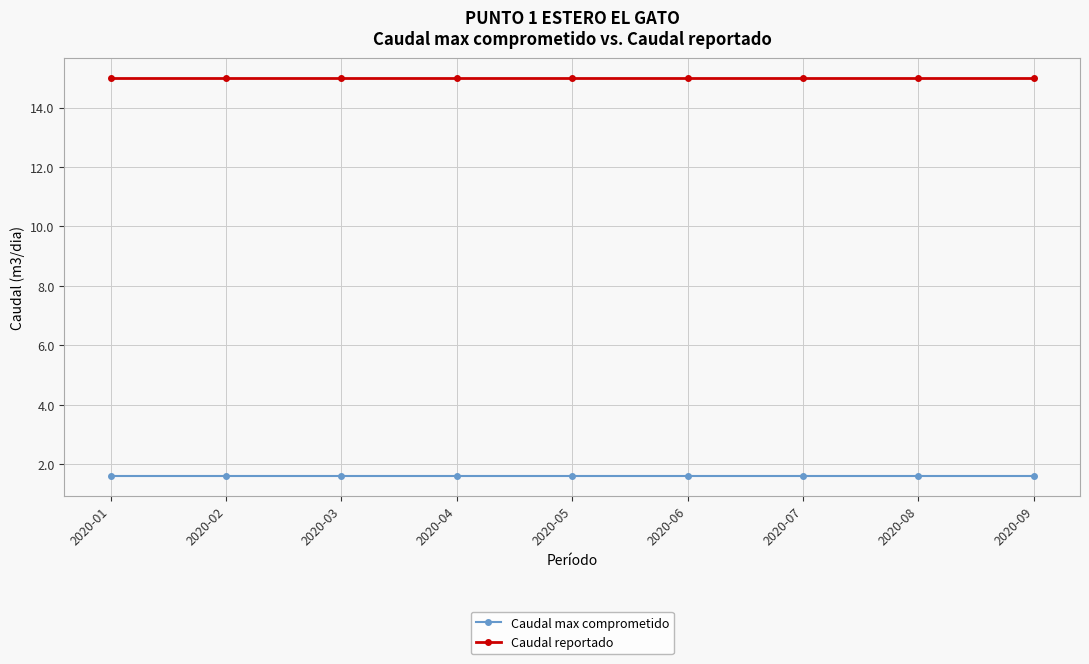

The value of Caudal reportado at 2020-03 is 20.0. True or false?

False